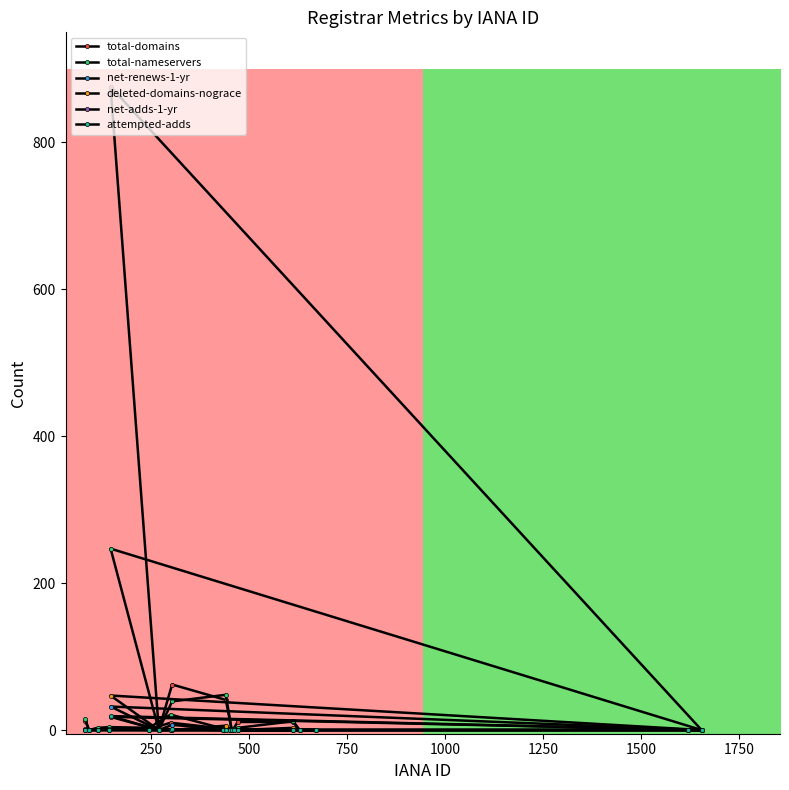

What is the average value of the total-domains series?

52